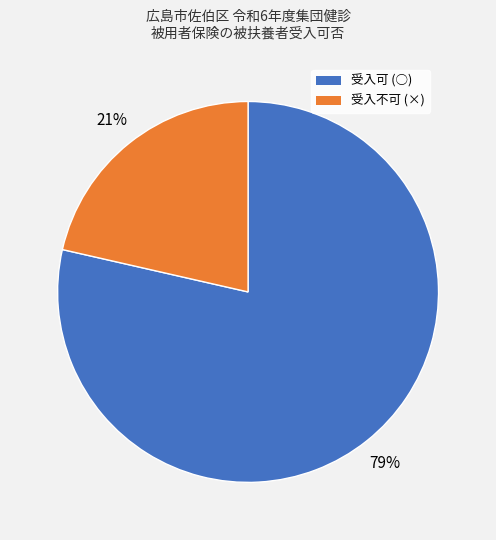

How many slices are in this pie chart?

2